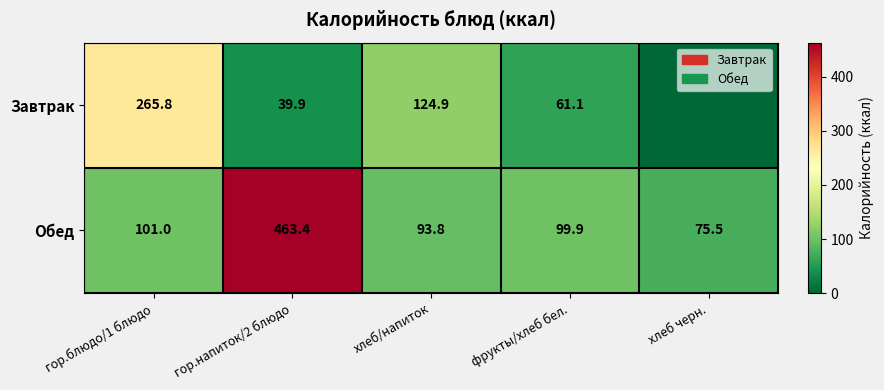

What is the difference between the Обед values at фрукты/хлеб бел. and хлеб/напиток?

6.1